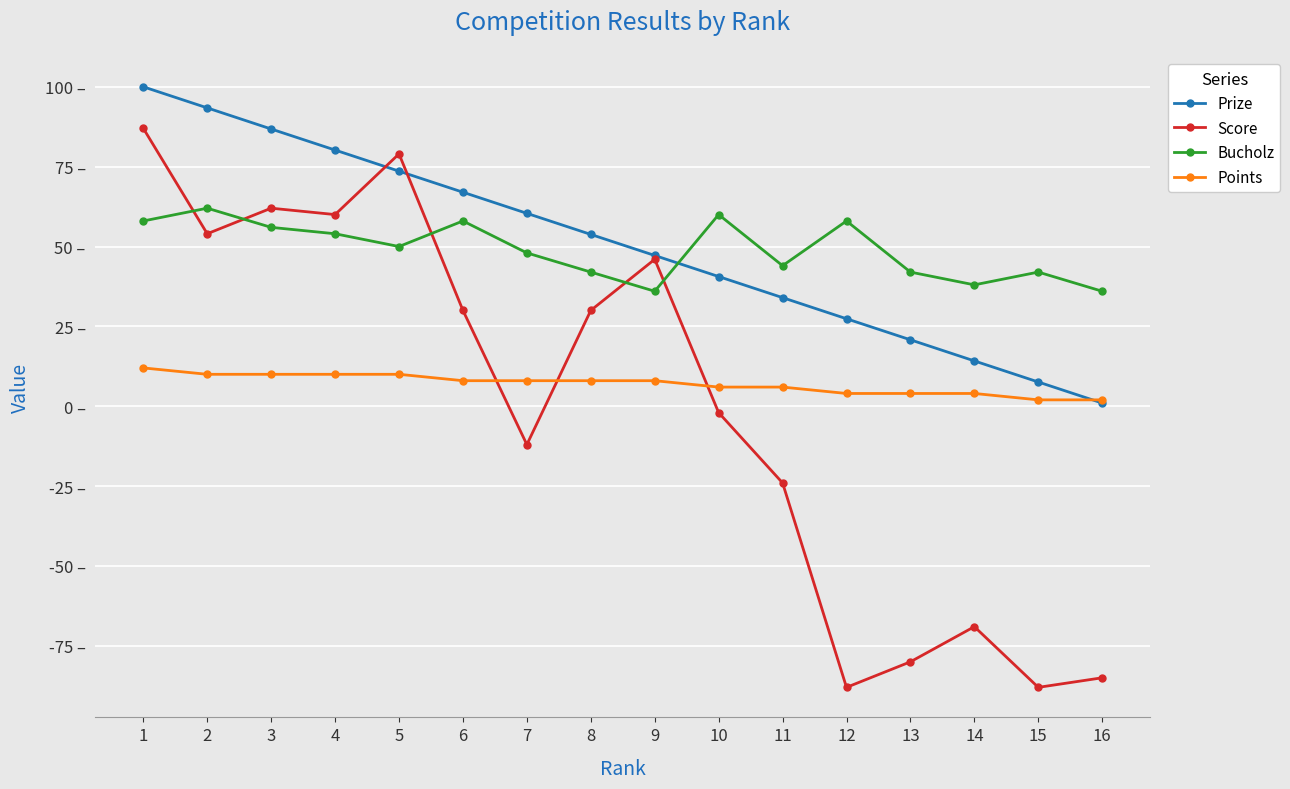

What is the sum of all Points values?

112.0